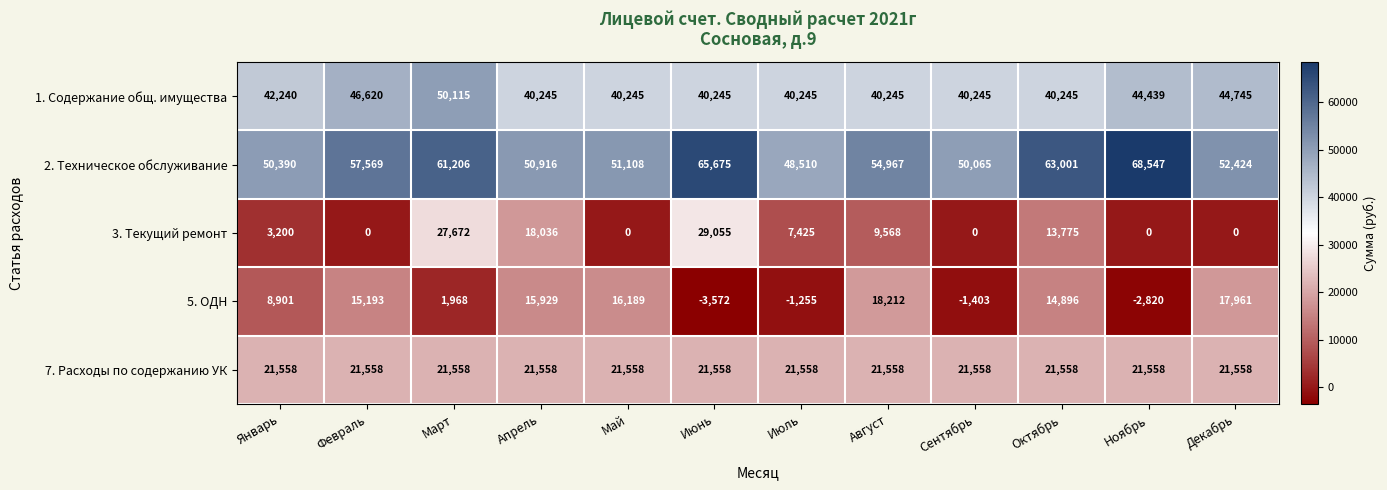

Count the number of categories in the chart.

12